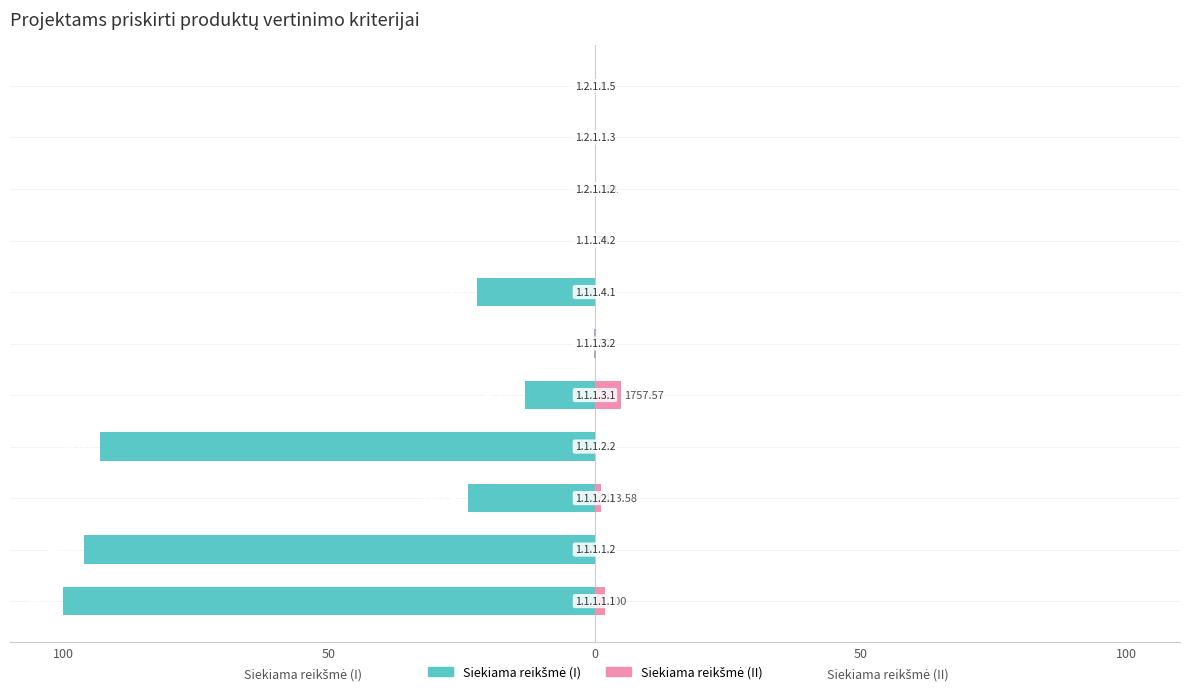

How many data points in Siekiama reikšmė (II) are above 0?

7